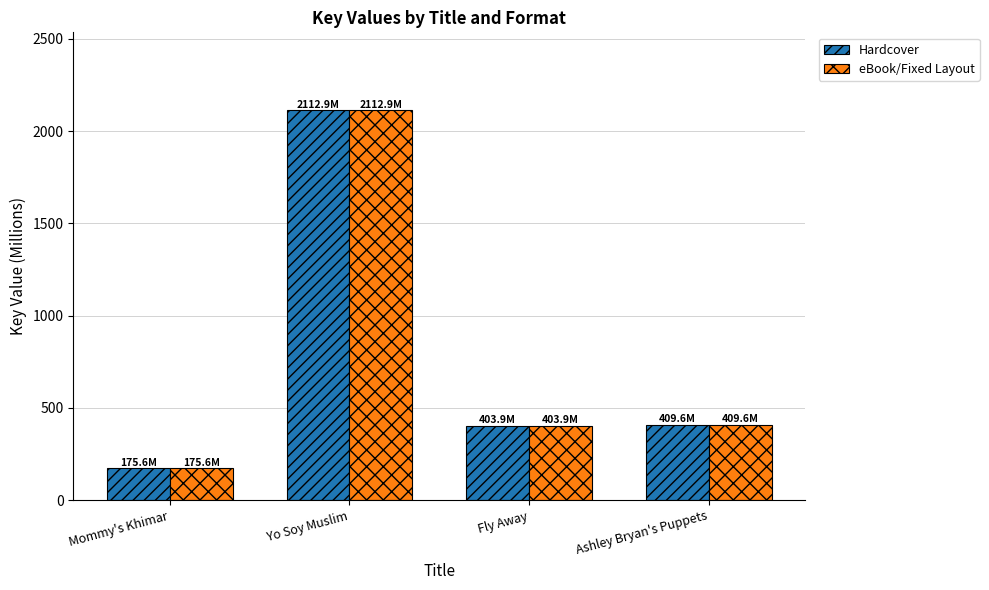

The value of eBook/Fixed Layout at Mommy's Khimar is 175.6. True or false?

True